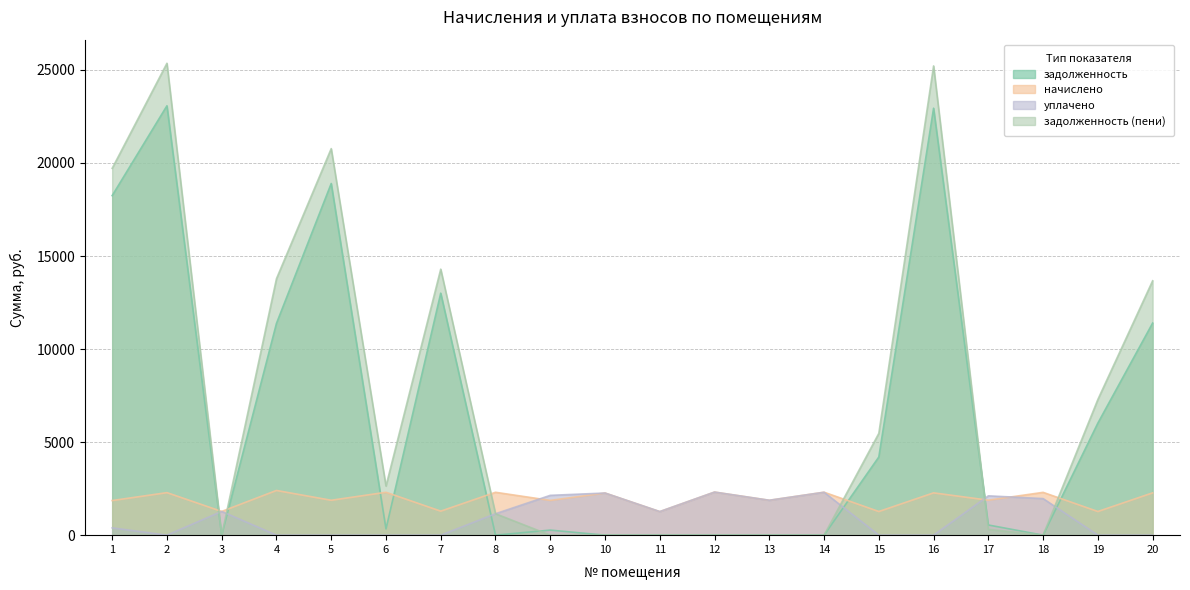

Does the chart have visible grid lines?

Yes